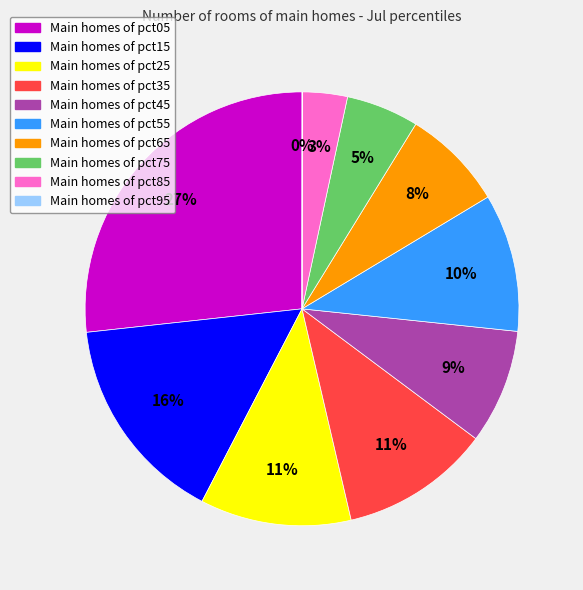

To the nearest percent, what is the difference between the Main homes of pct35 and Main homes of pct85 slice percentages?

8%